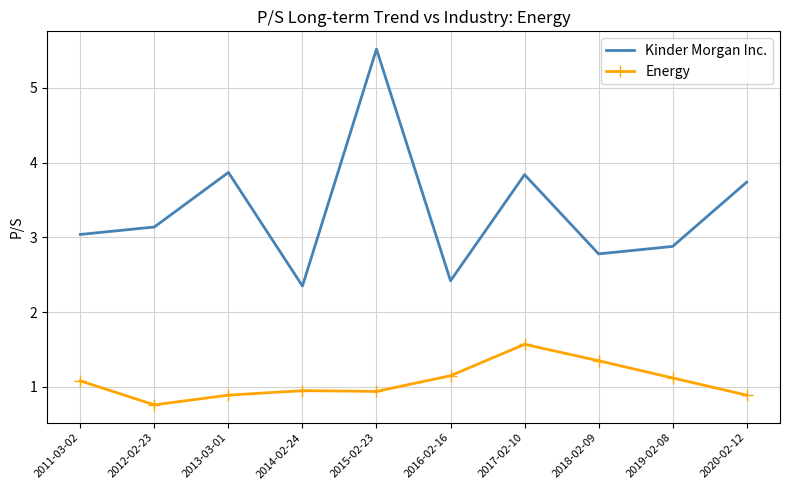

What position from the right is 2016-02-16?

5